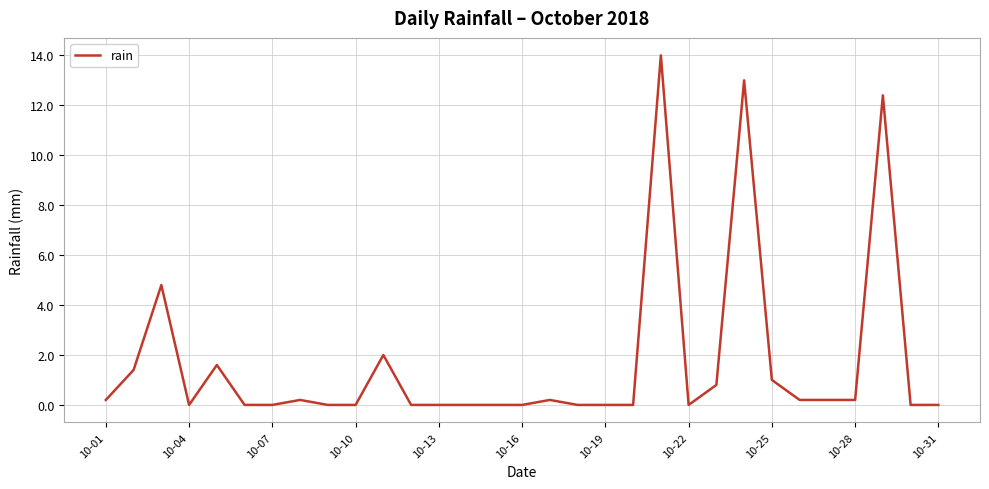

Does the chart have visible grid lines?

Yes